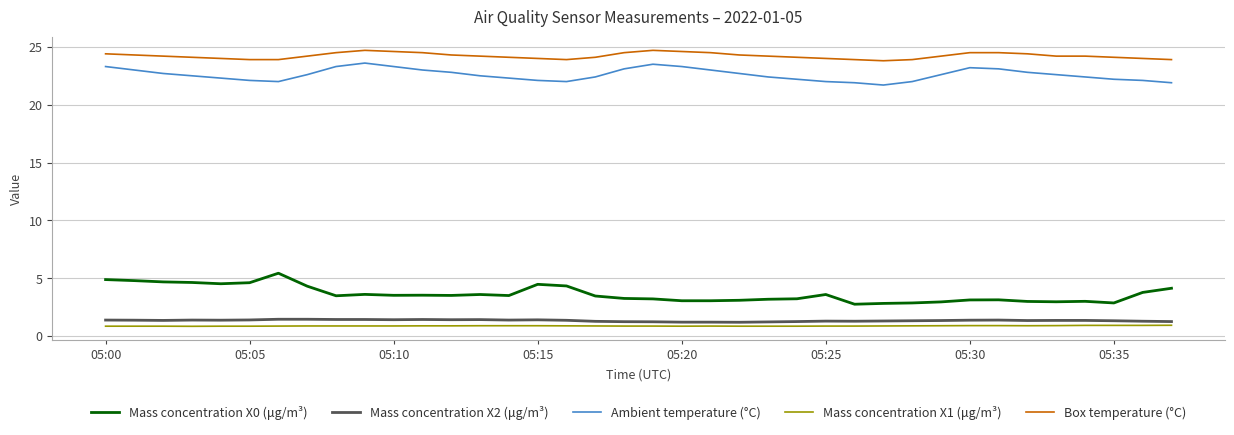

What are all the series names shown in the legend?

Mass concentration X0 (μg/m³), Mass concentration X2 (μg/m³), Ambient temperature (°C), Mass concentration X1 (μg/m³), Box temperature (°C)